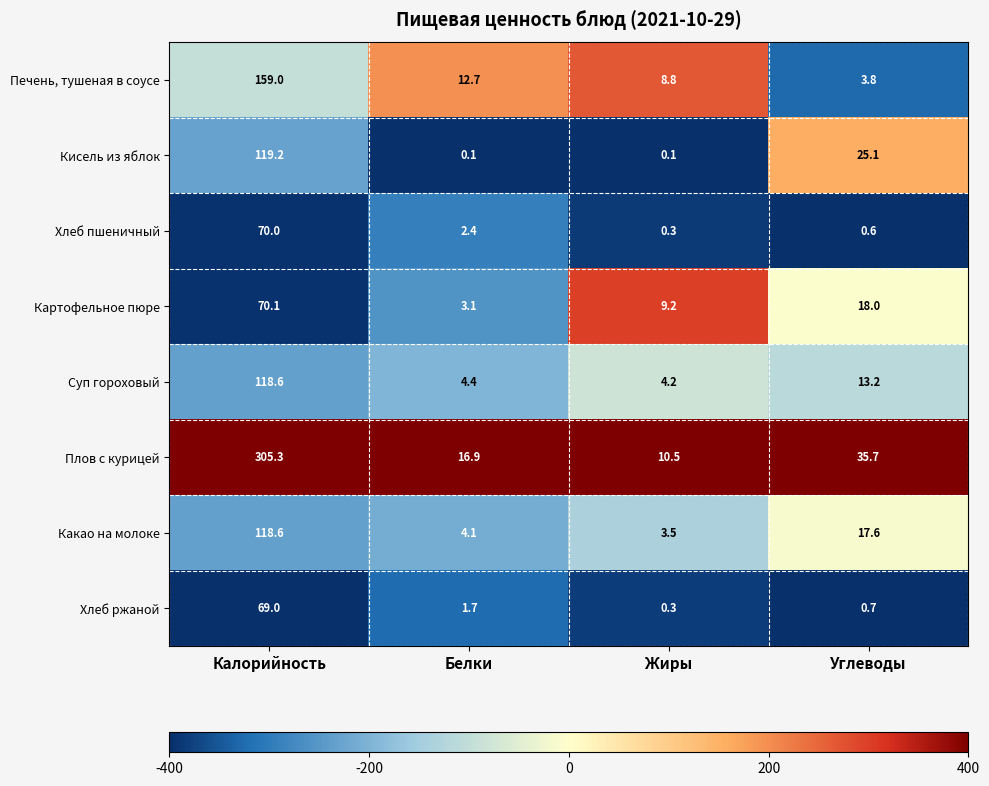

Rank the categories by Печень, тушеная в соусе value from lowest to highest.

Углеводы, Жиры, Белки, Калорийность